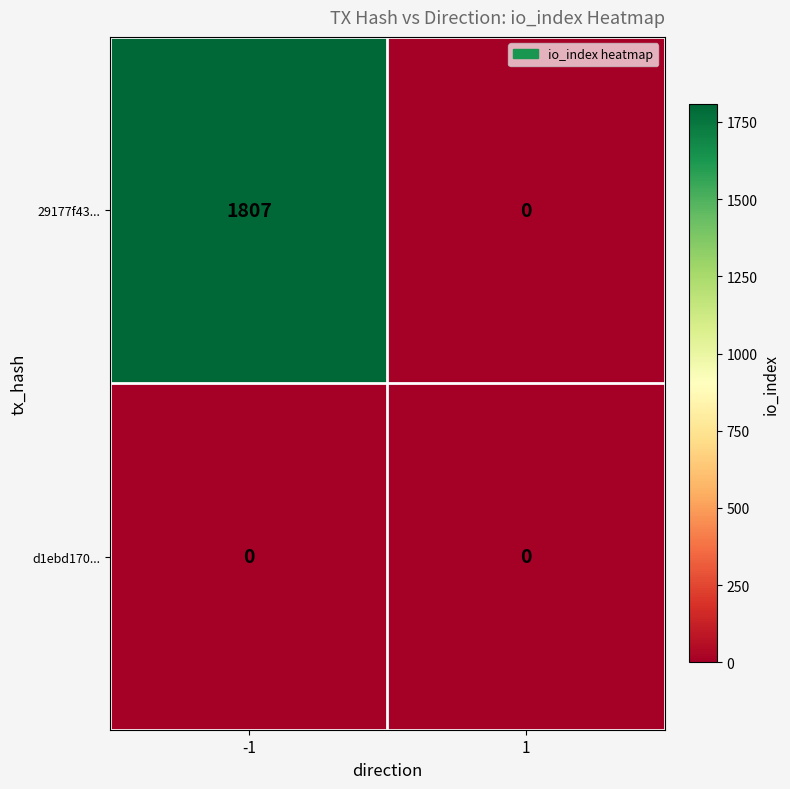

How many categories are shown in the chart?

2